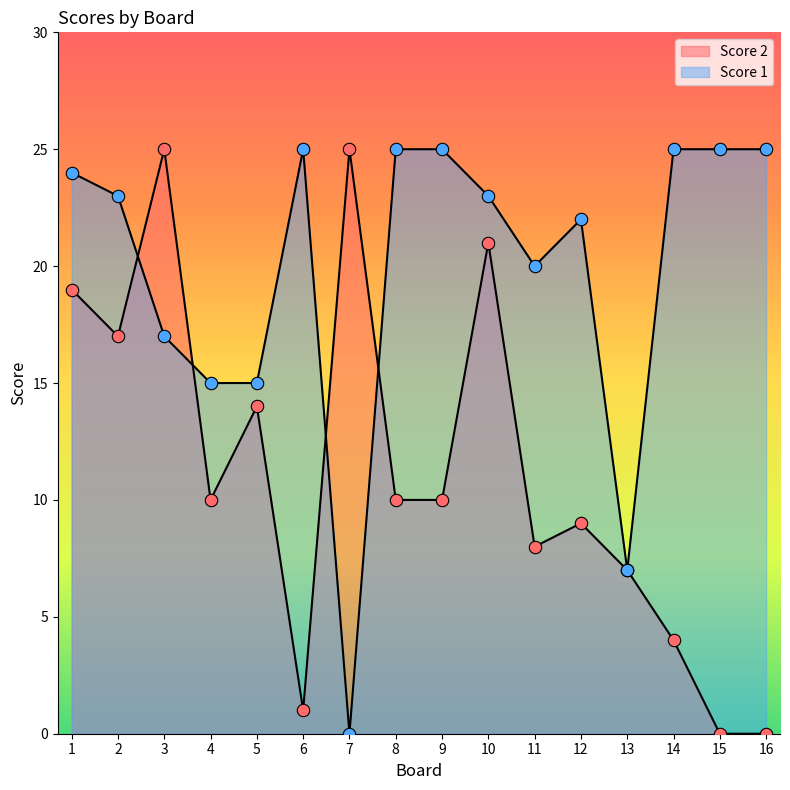

Which series reaches the minimum Y coordinate?

Score 2